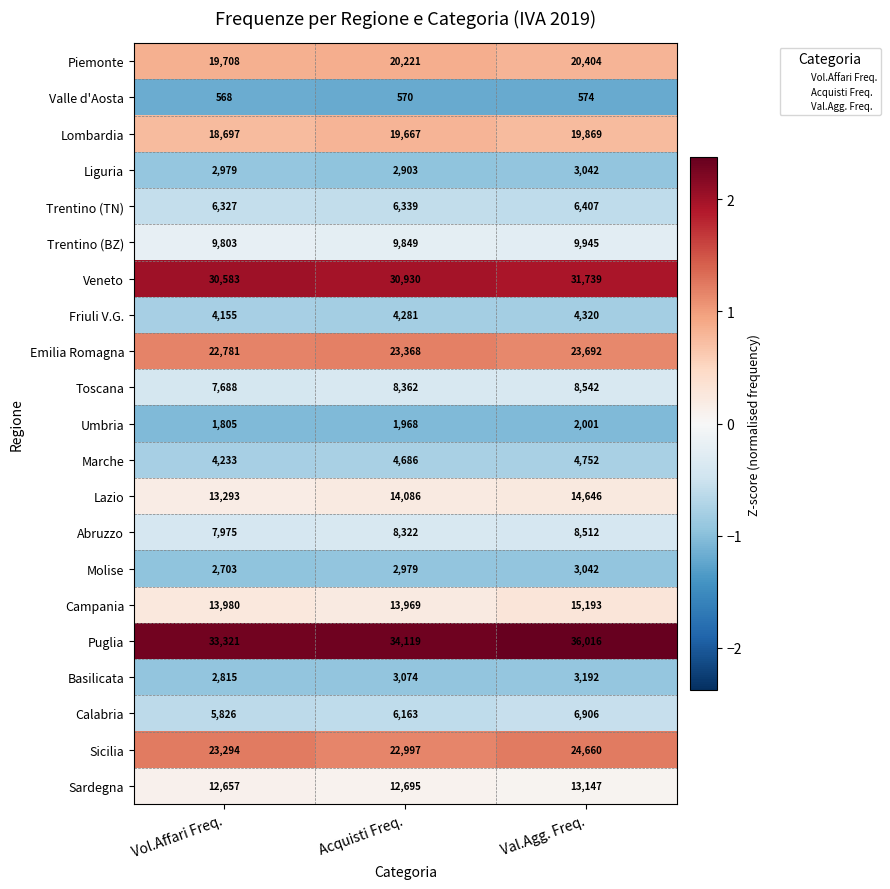

Is it true that Emilia Romagna equals 10371 at Vol.Affari Freq.?

False